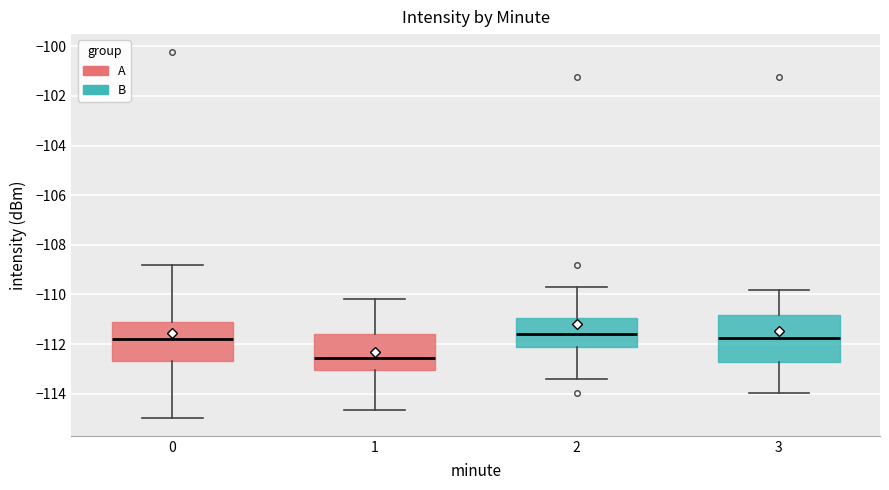

Where is the lower edge of the box at x = 0 on the y-axis? The values are not printed on the chart, so give them approximately, as read against the axis.

-112.6